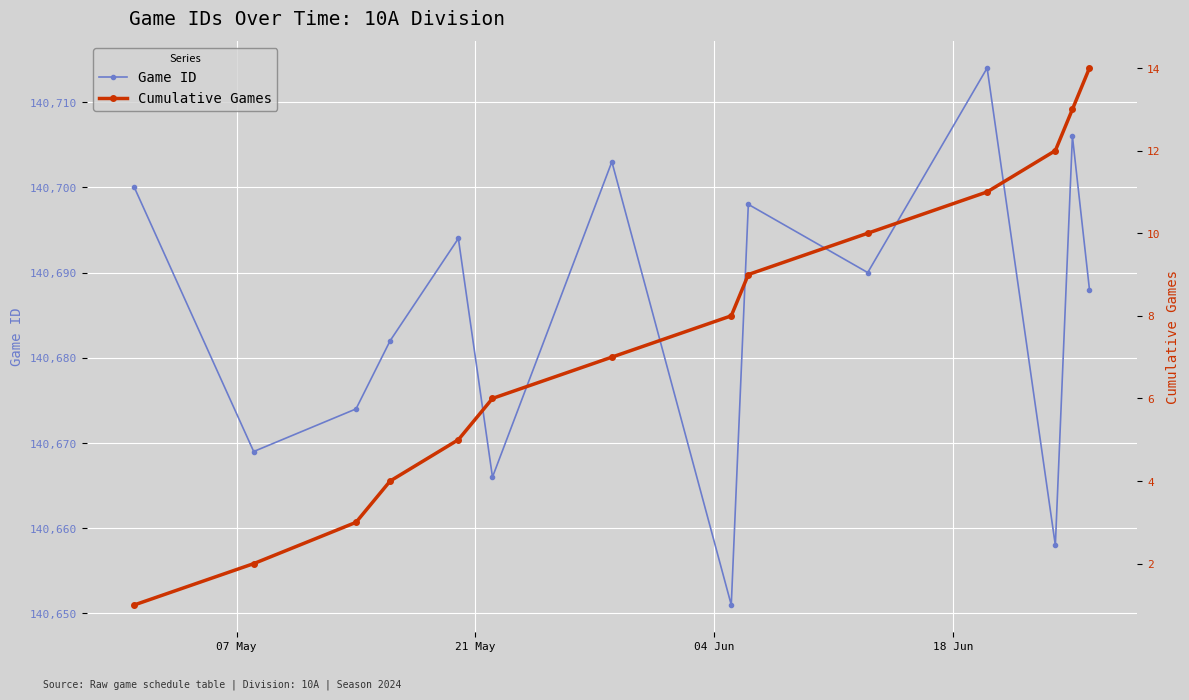

How many lines are shown in the chart?

2